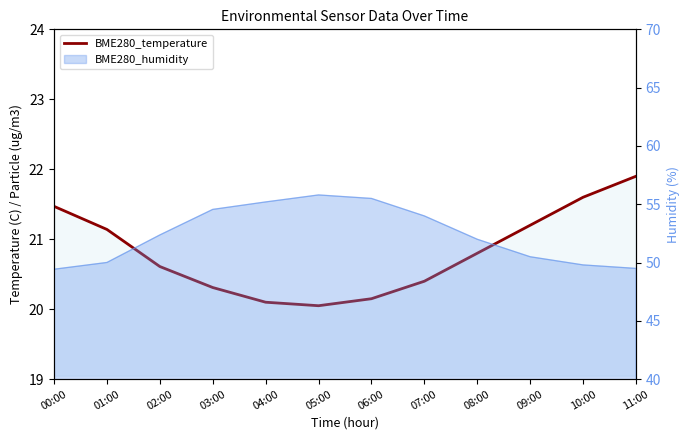

Rank the categories by value from highest to lowest.

11:00, 10:00, 00:00, 09:00, 01:00, 08:00, 02:00, 07:00, 03:00, 06:00, 04:00, 05:00